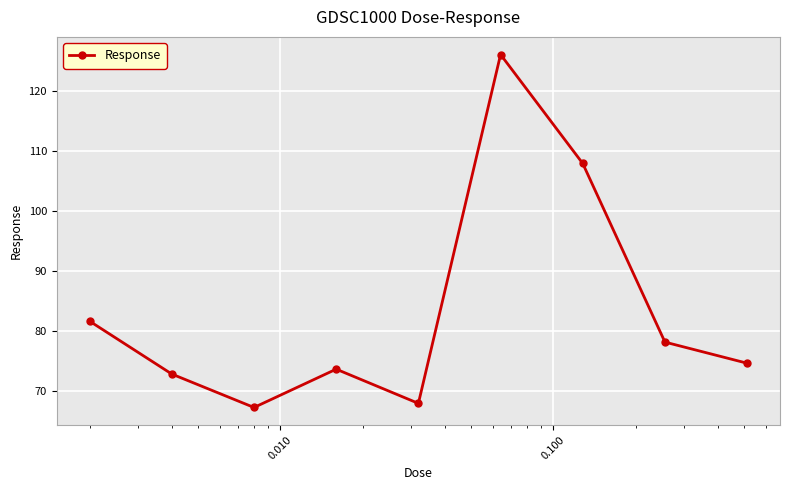

Is this an area chart (filled region under the line)?

No